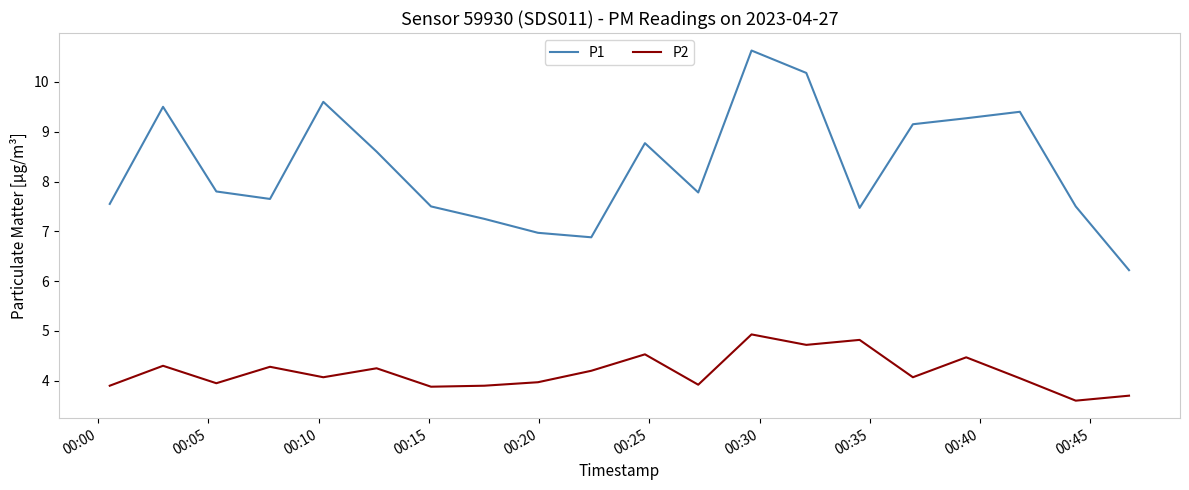

True or false: P1 and P2 cross at least once.

False